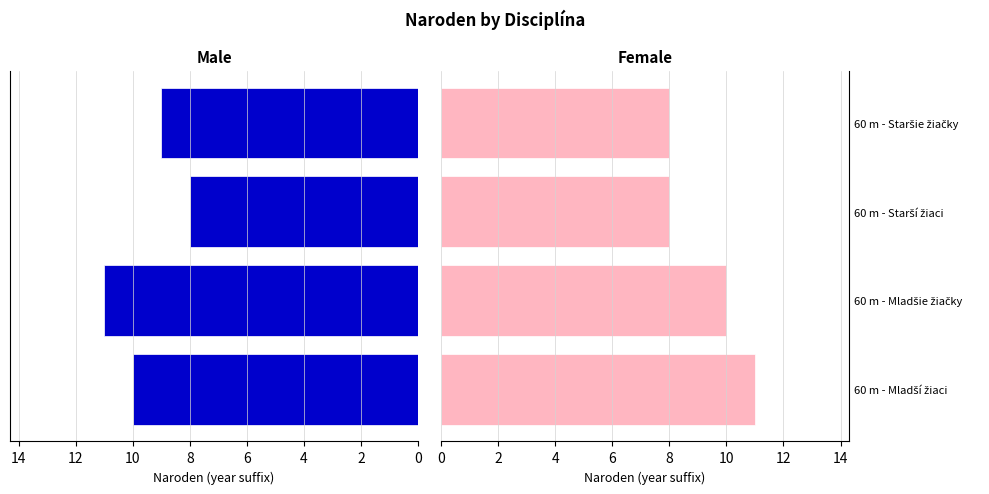

How many bars are there in each group?

2